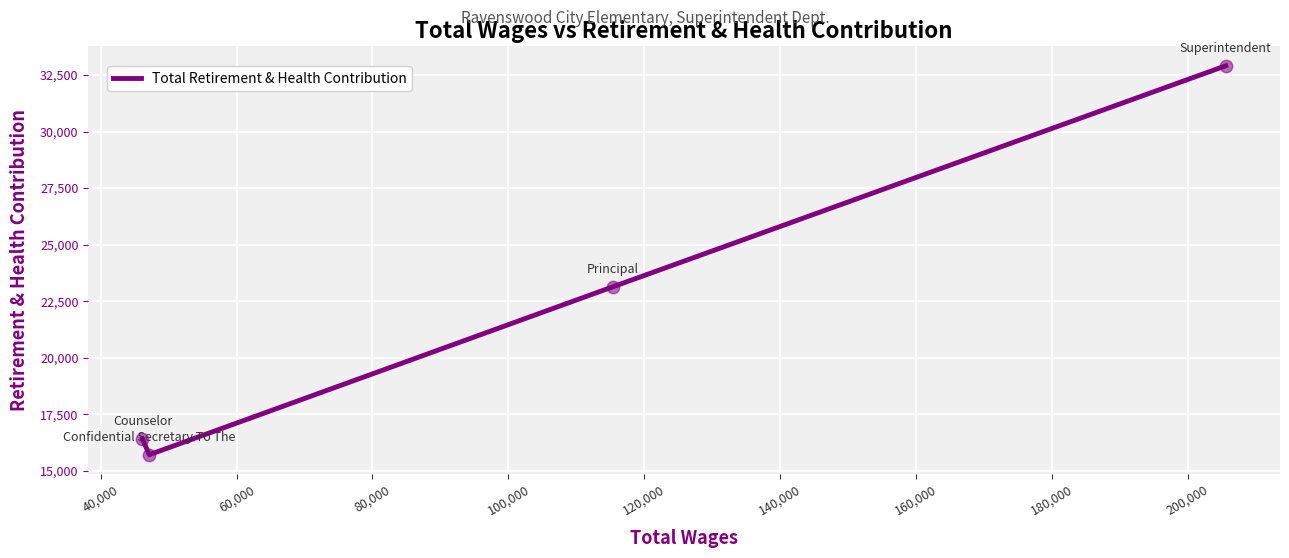

Which has a higher value, 80,000 or 60,000?

80,000